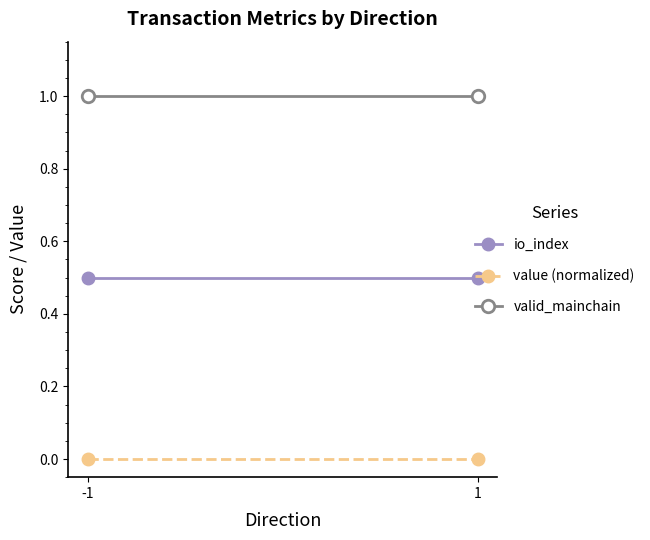

How many lines are shown in the chart?

3